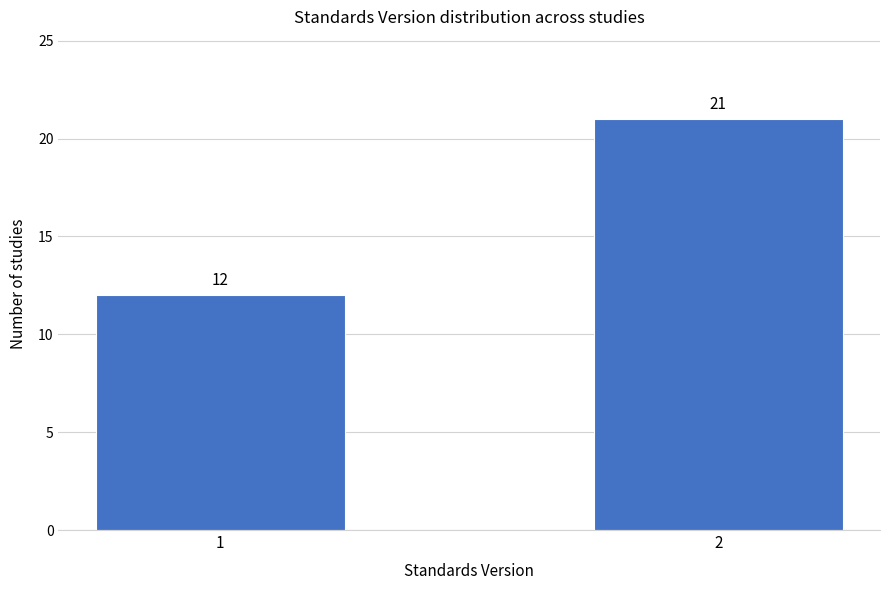

Reading left to right, extract all data points from this chart.

12	21